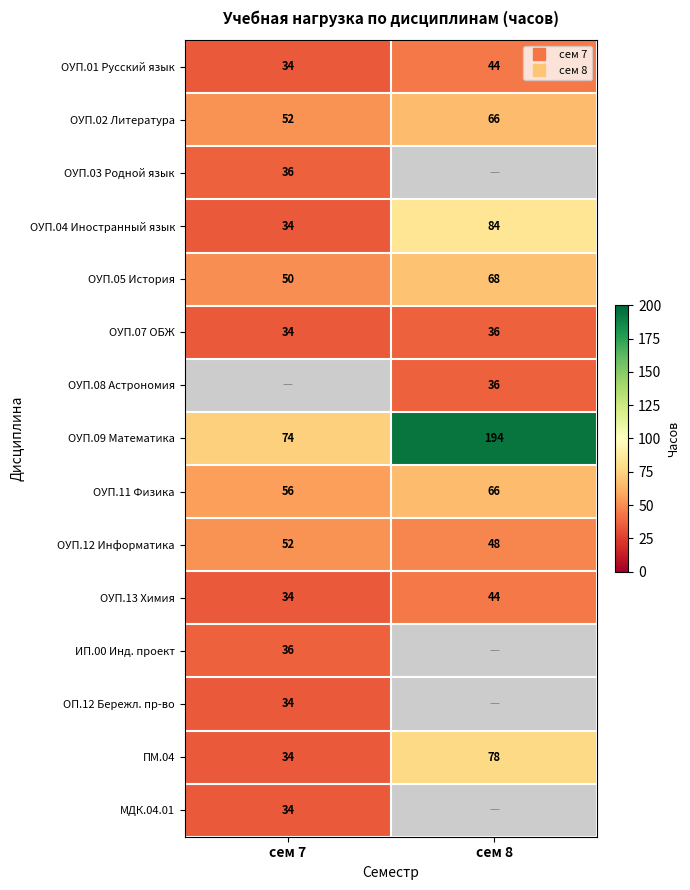

True or false: ОУП.03 Родной язык has a value of 53.5 at сем 7.

False